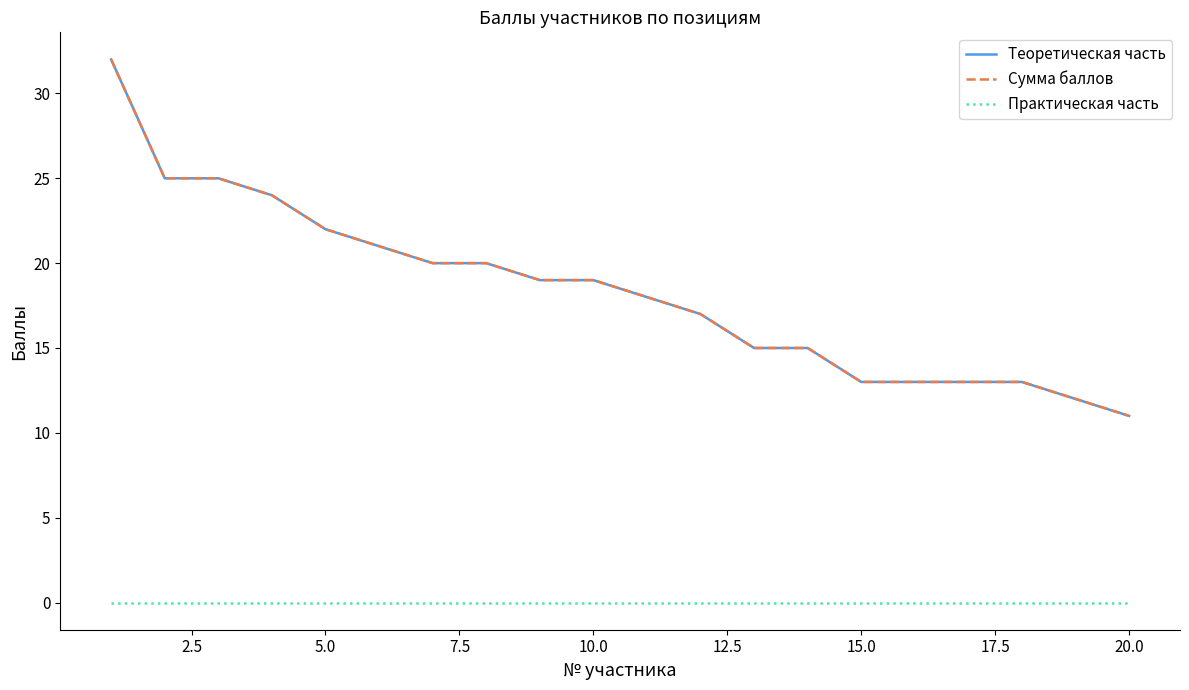

Does the chart display data point markers on the line(s)?

No